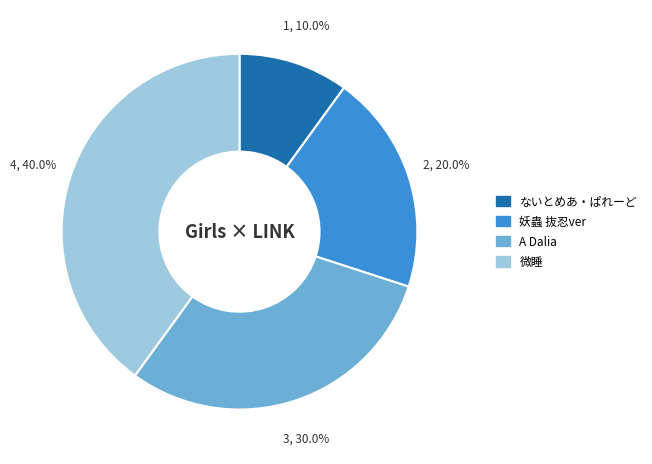

To the nearest percent, what is the difference between the largest and smallest slice percentages?

30%